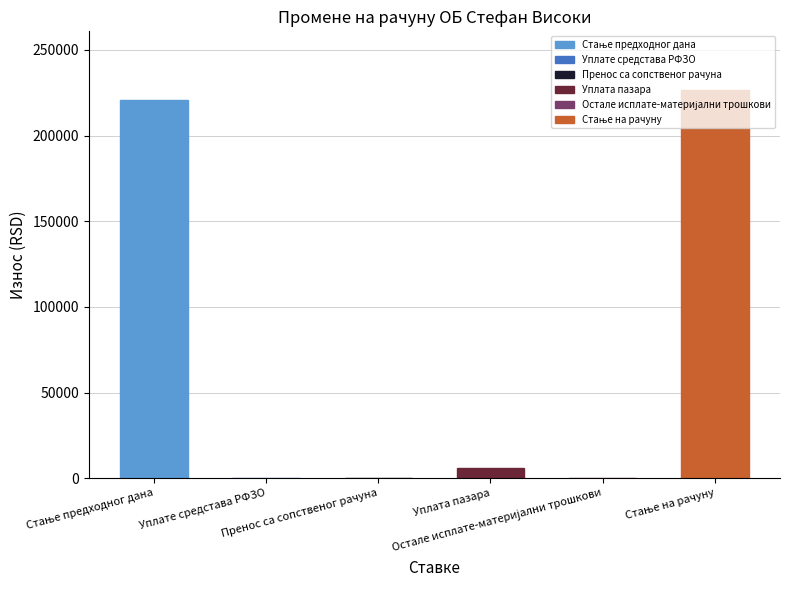

At which category does the chart reach its peak across all series?

Стање на рачуну